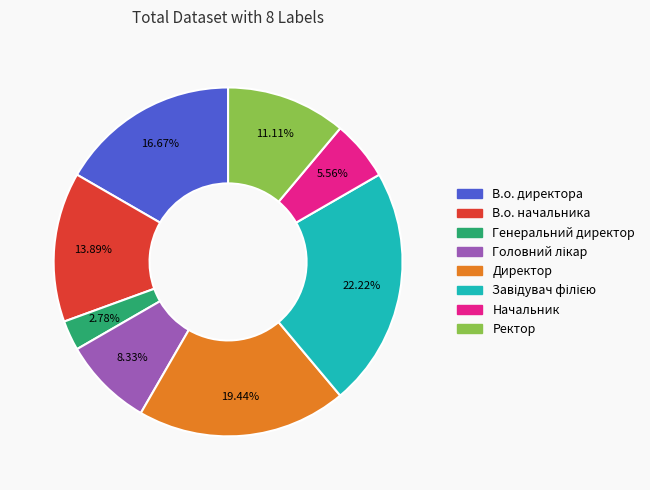

Between Генеральний директор and Директор, which is larger?

Директор